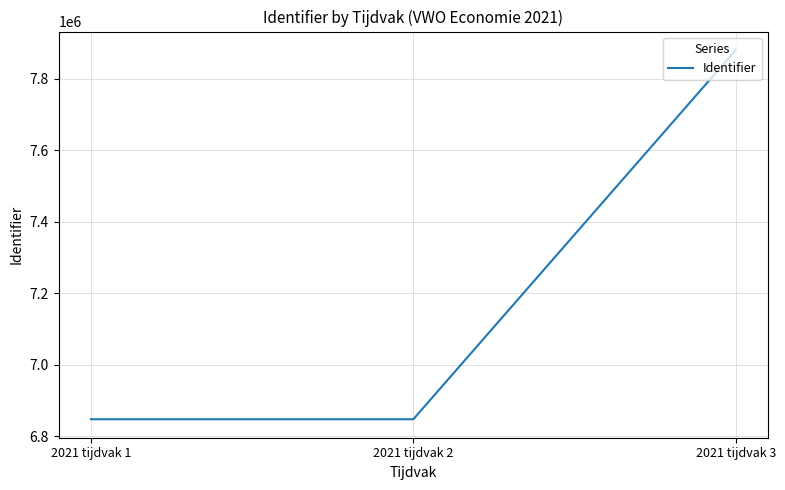

What is the smallest value displayed?

6848065